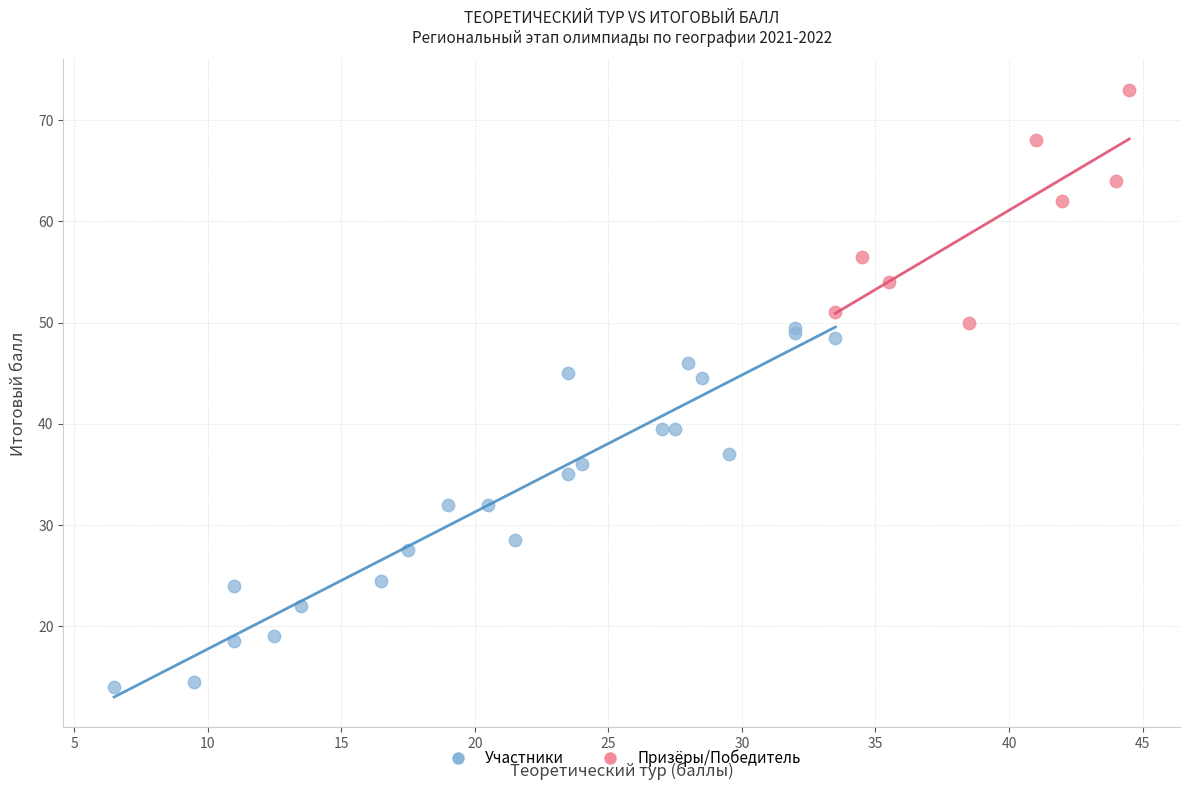

What are all the series names shown in the legend?

Участники, Призёры/Победитель